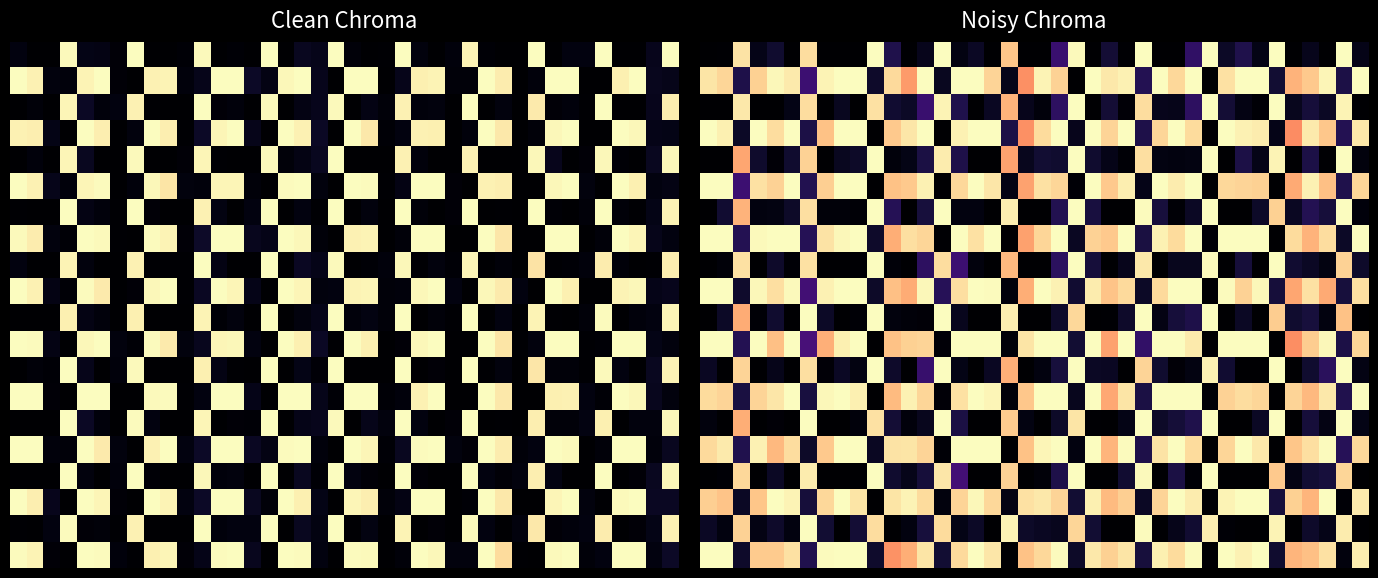

At which category is the sum across all series the highest?

6